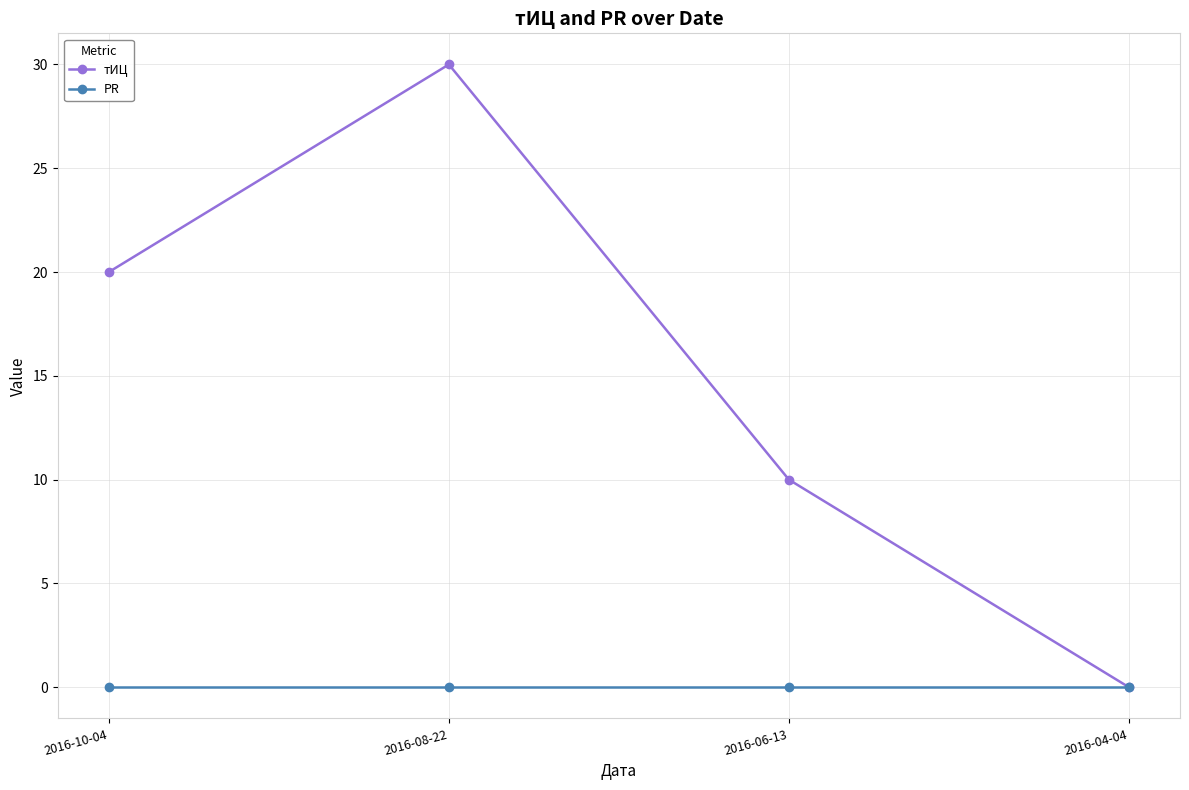

Rank the series by their maximum value, from highest to lowest.

тИЦ, PR